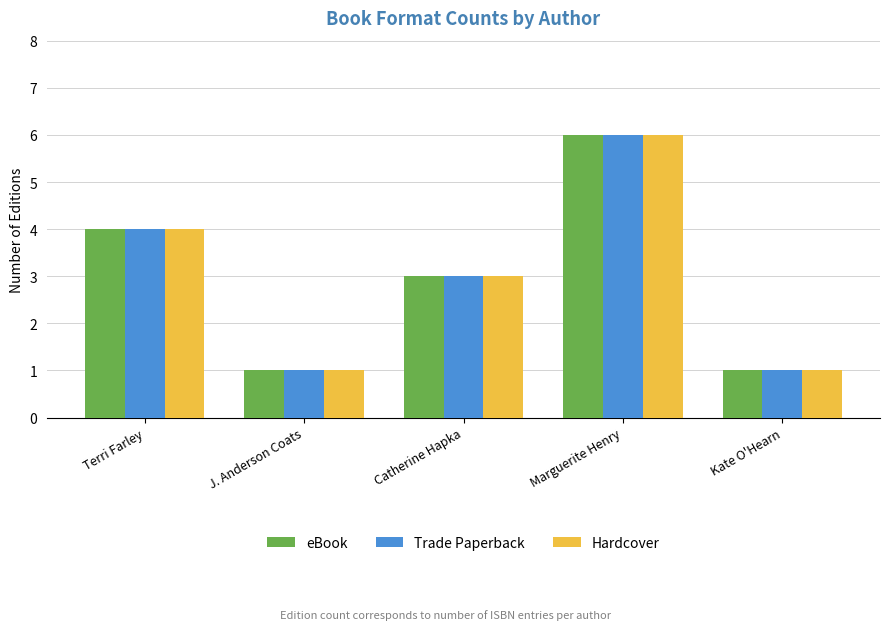

What is the smallest value displayed?

1